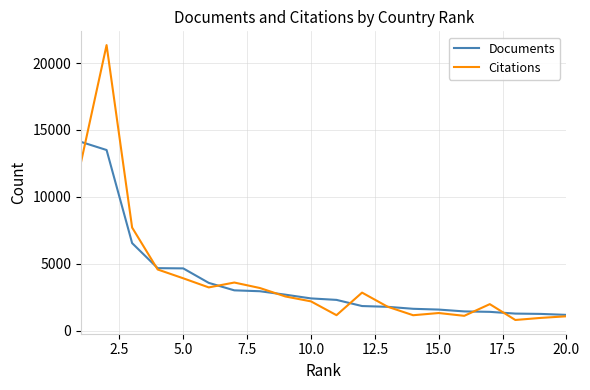

Rank the series by their maximum value, from highest to lowest.

Citations, Documents